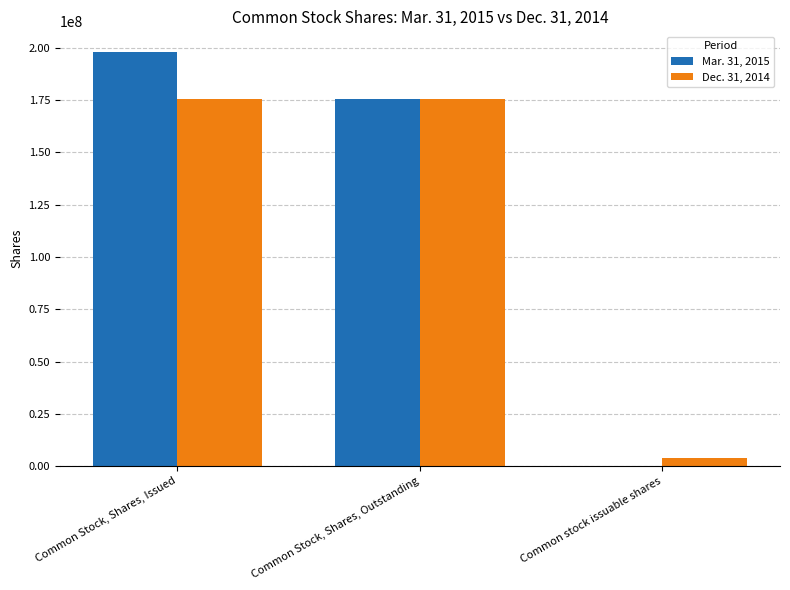

Reading left to right, transcribe all the data shown in this chart.

Mar. 31, 2015: Common Stock, Shares, Issued=198002433	Common Stock, Shares, Outstanding=175662433	Common stock issuable shares=0
Dec. 31, 2014: Common Stock, Shares, Issued=175662433	Common Stock, Shares, Outstanding=175662433	Common stock issuable shares=3840000